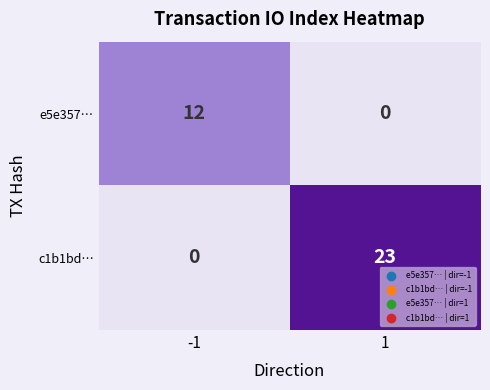

Reading left to right, list all the values displayed in this chart.

e5e357…: 12	0
c1b1bd…: 0	23